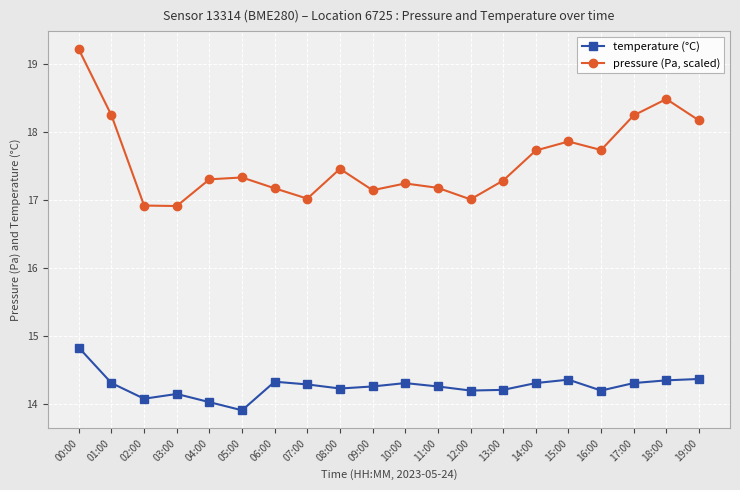

What is the maximum value shown in the chart?

19.2